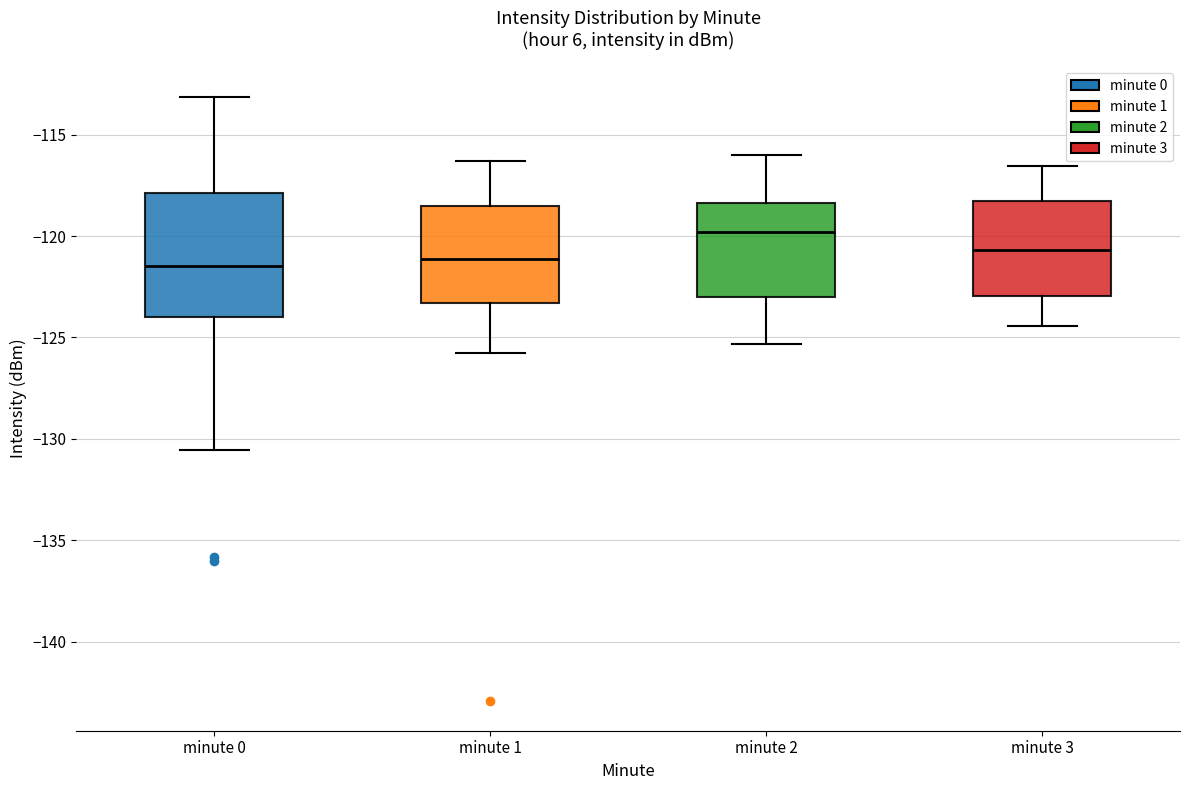

Reading left to right, read every box against the y-axis: the position of its median line, the range the box covers, and the ends of its whiskers. The values are not printed on the chart, so give them approximately, as read against the axis.

minute 0: median -121.5, box -124.0 to -118.0, whiskers -130.5 to -113.0
minute 1: median -121.0, box -123.5 to -118.5, whiskers -126.0 to -116.5
minute 2: median -120.0, box -123.0 to -118.5, whiskers -125.5 to -116.0
minute 3: median -120.5, box -123.0 to -118.0, whiskers -124.5 to -116.5